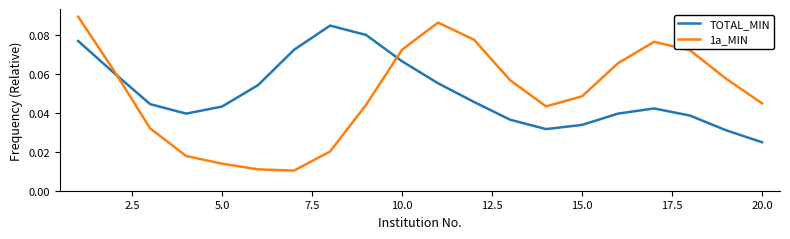

How many interior local peaks does the TOTAL_MIN series have?

2